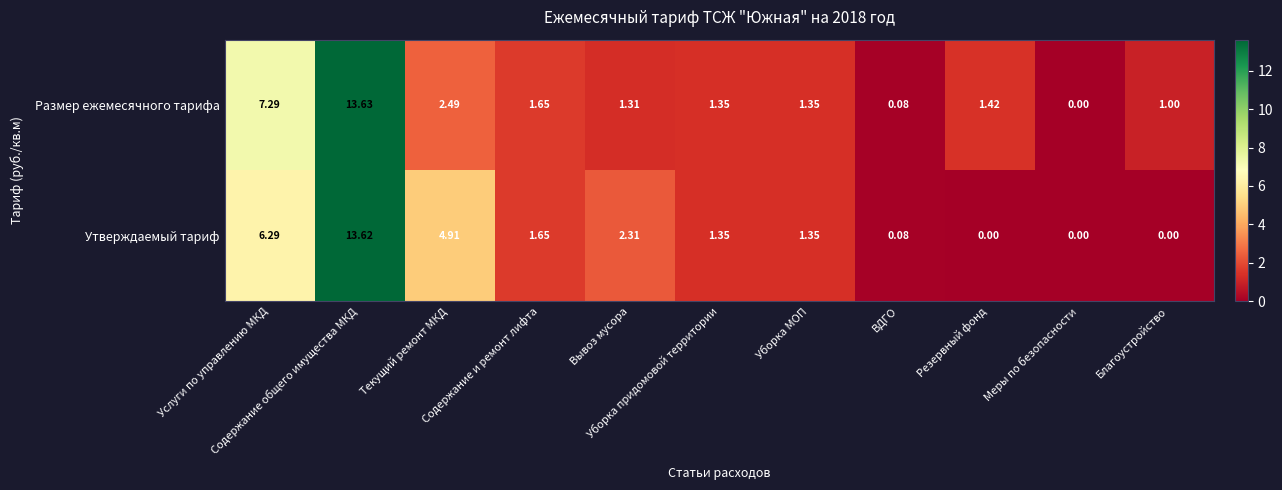

How many distinct data groups are displayed?

2